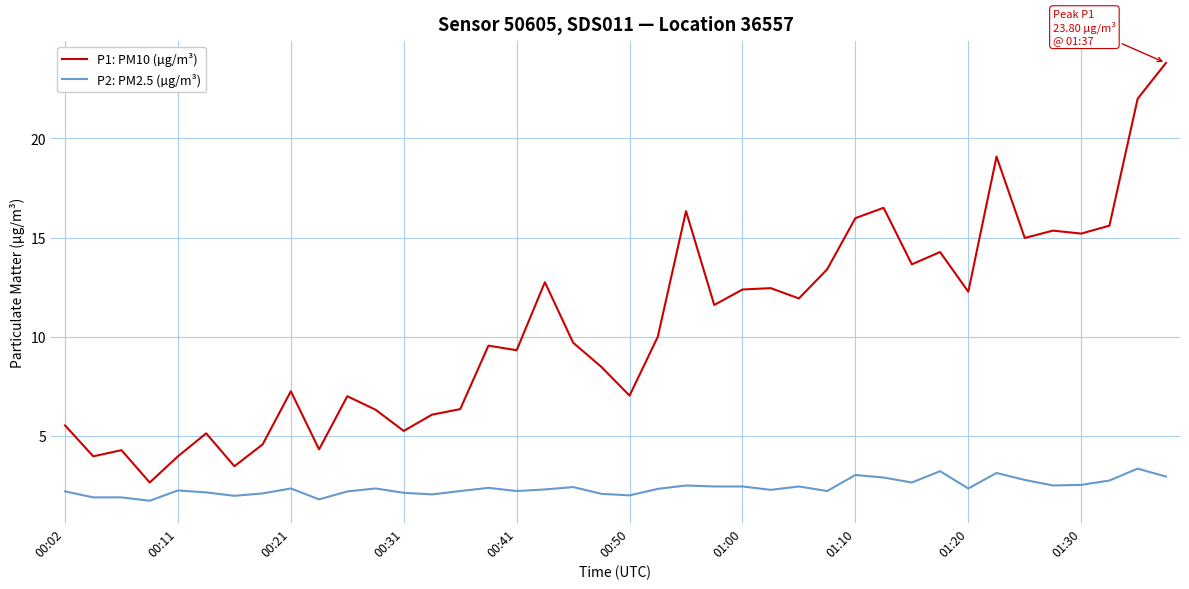

What is the minimum value shown in the chart?

1.7